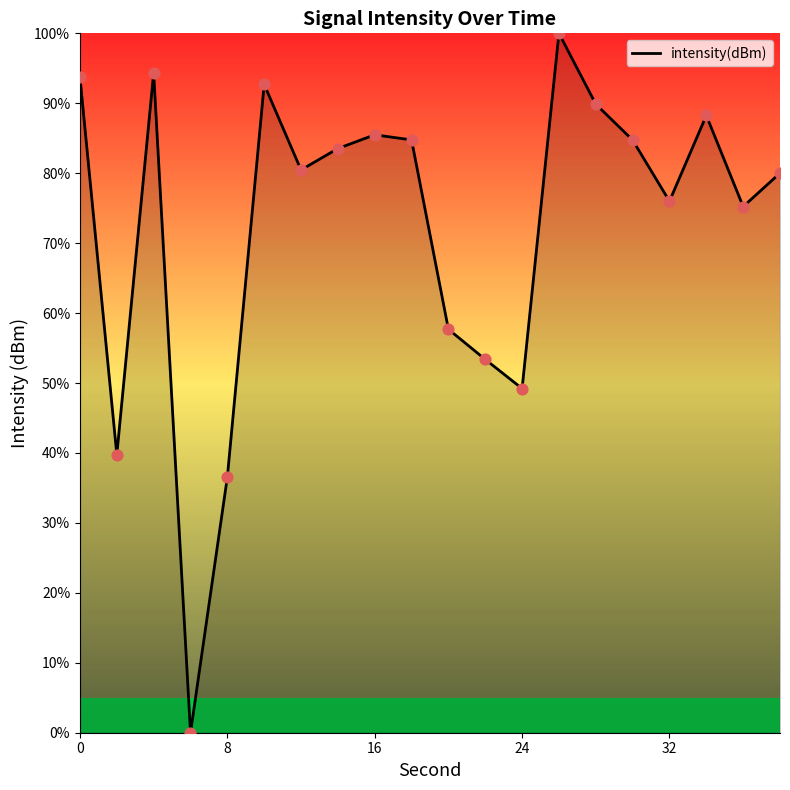

What is the difference between the maximum and minimum values?

100.0